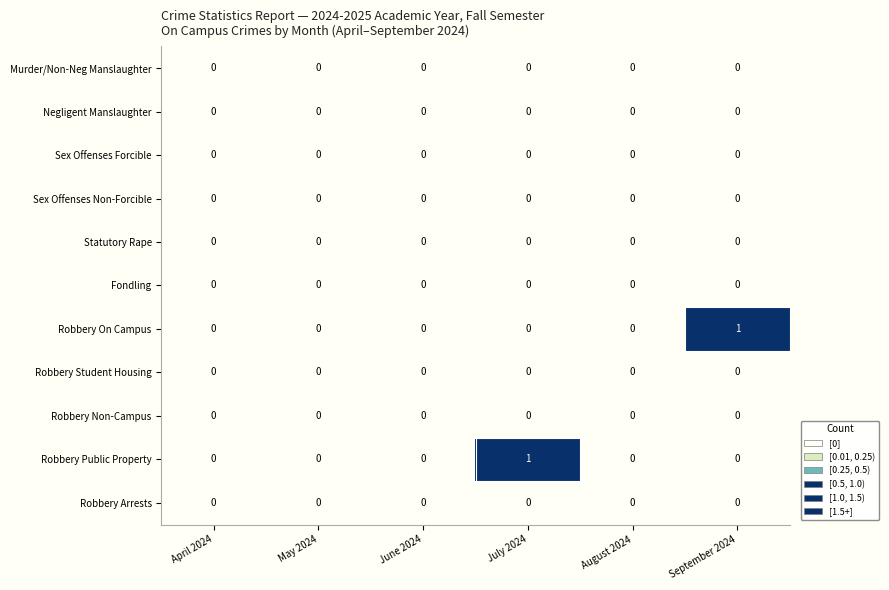

How many series are shown in this chart?

11